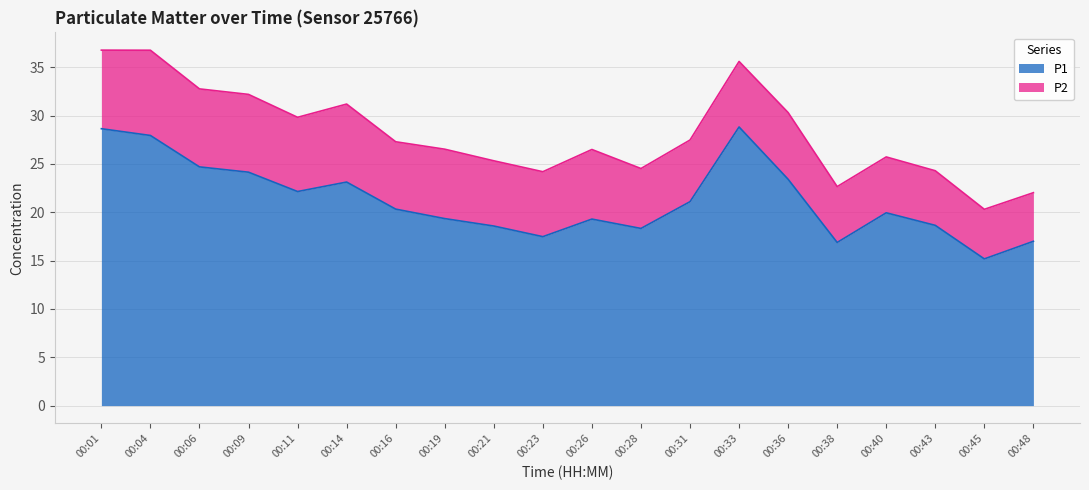

How many points are higher than both their immediate neighbors (excluding endpoints)?

4